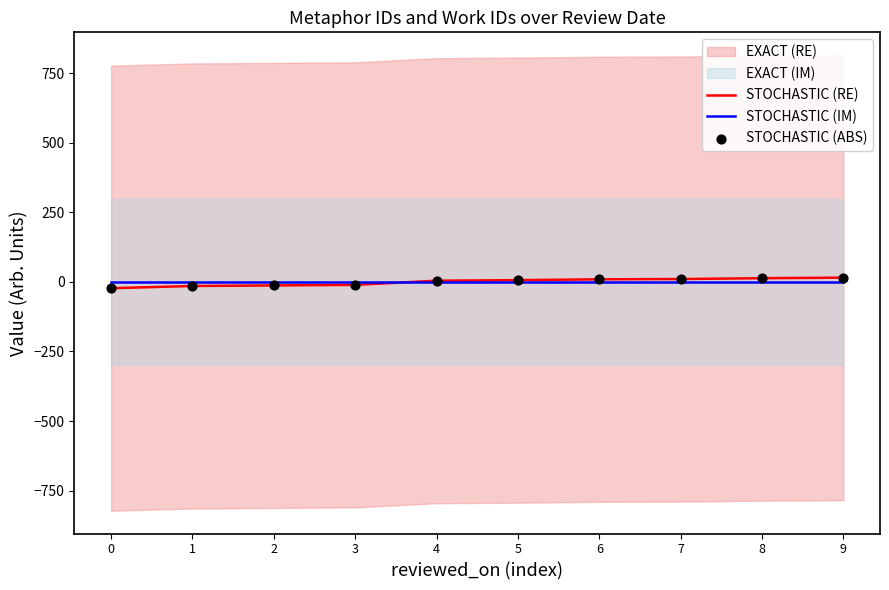

Which series has the largest Y range (max minus min)?

STOCHASTIC (RE)